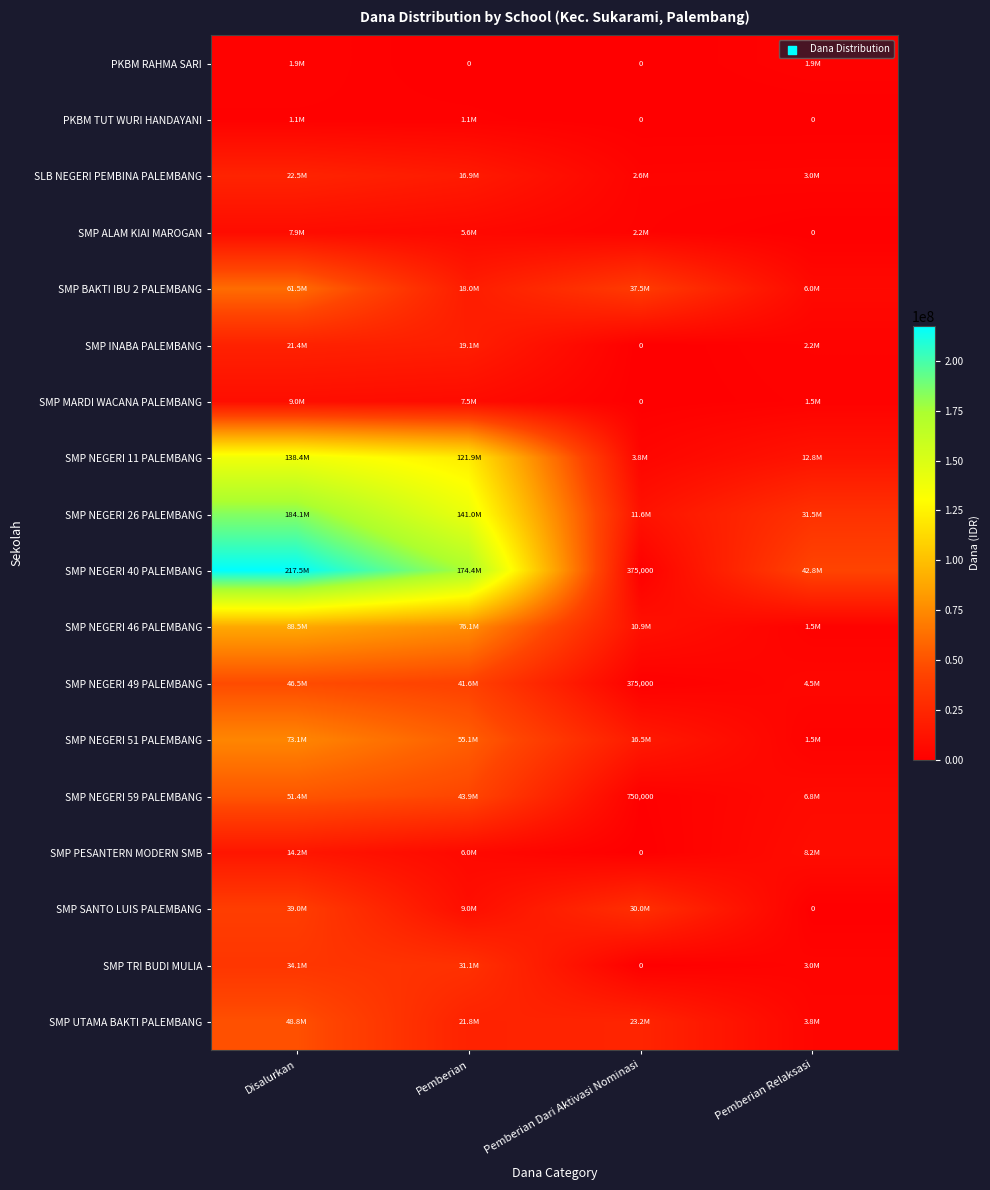

The SMP NEGERI 40 PALEMBANG series shows 375000 at Pemberian Dari Aktivasi Nominasi. True or false?

True